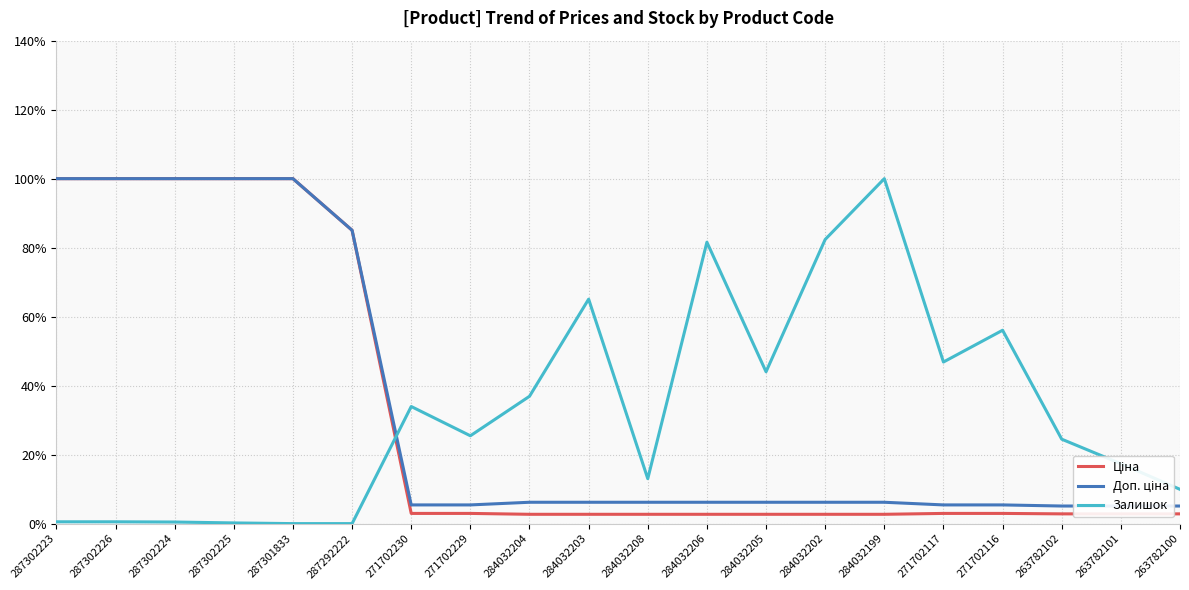

What is the sum of all Доп. ціна values?

6.7